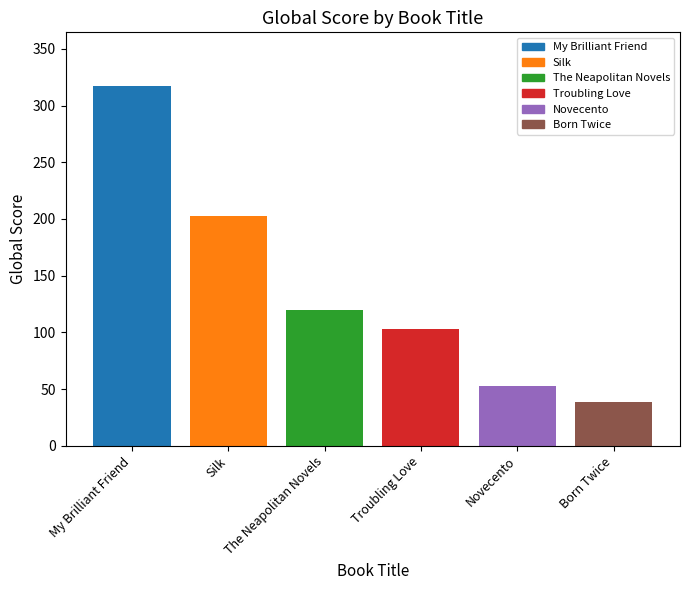

Does the chart contain stacked bars?

No